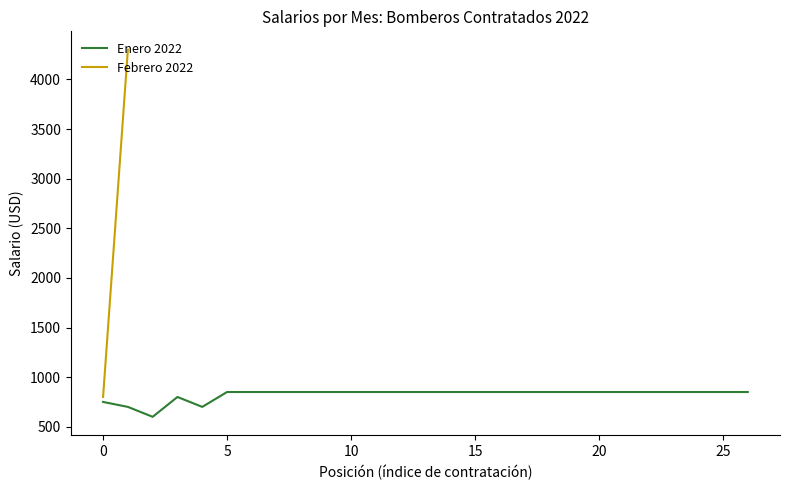

What is the lowest value of the Enero 2022 series?

600